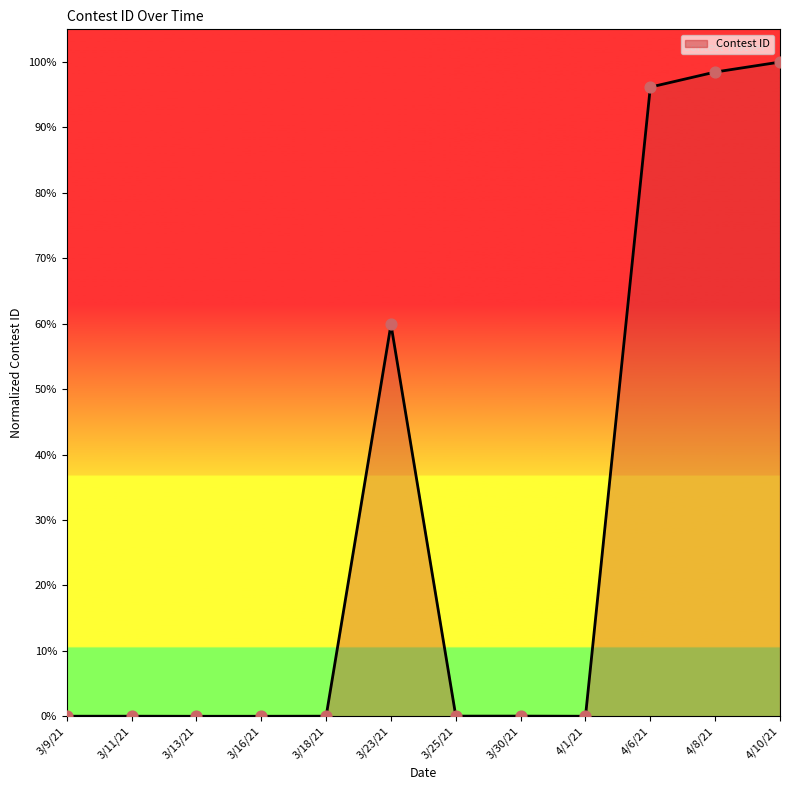

Does the chart have visible grid lines?

No